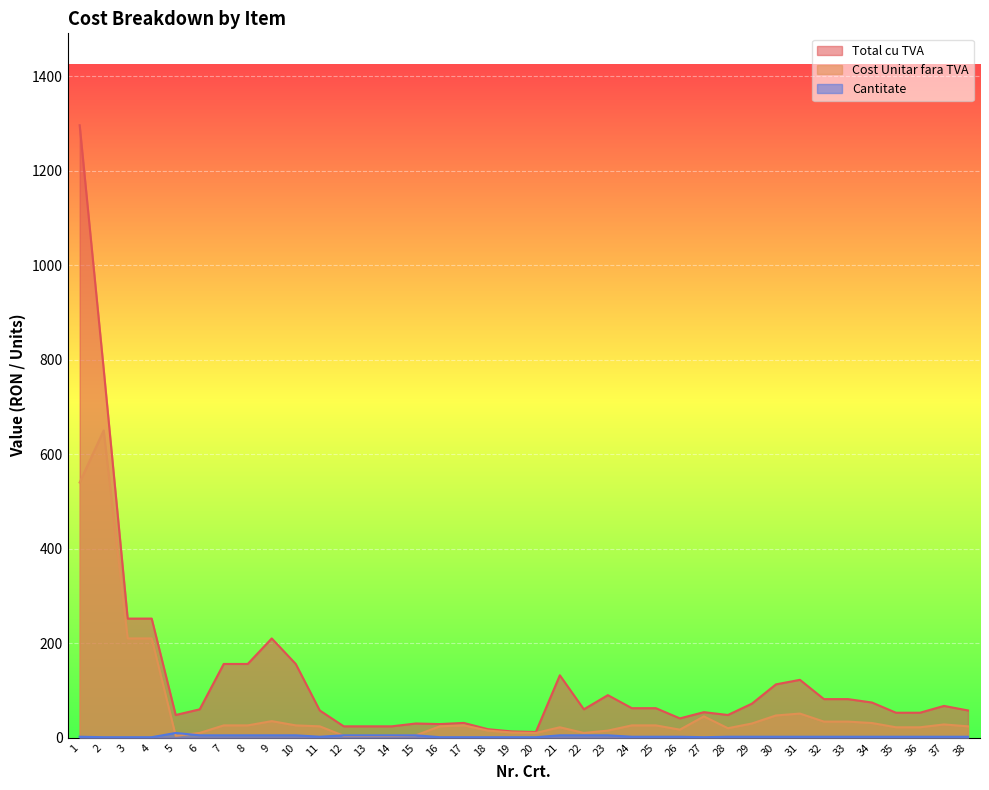

How many interior local valleys does the Cantitate series have?

2